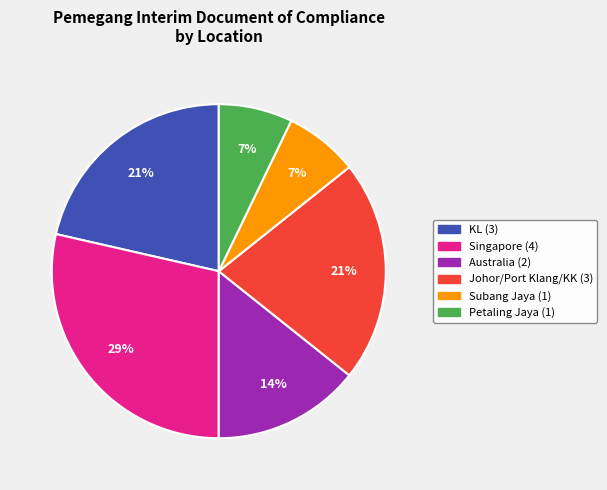

Is there a majority slice in this chart?

No